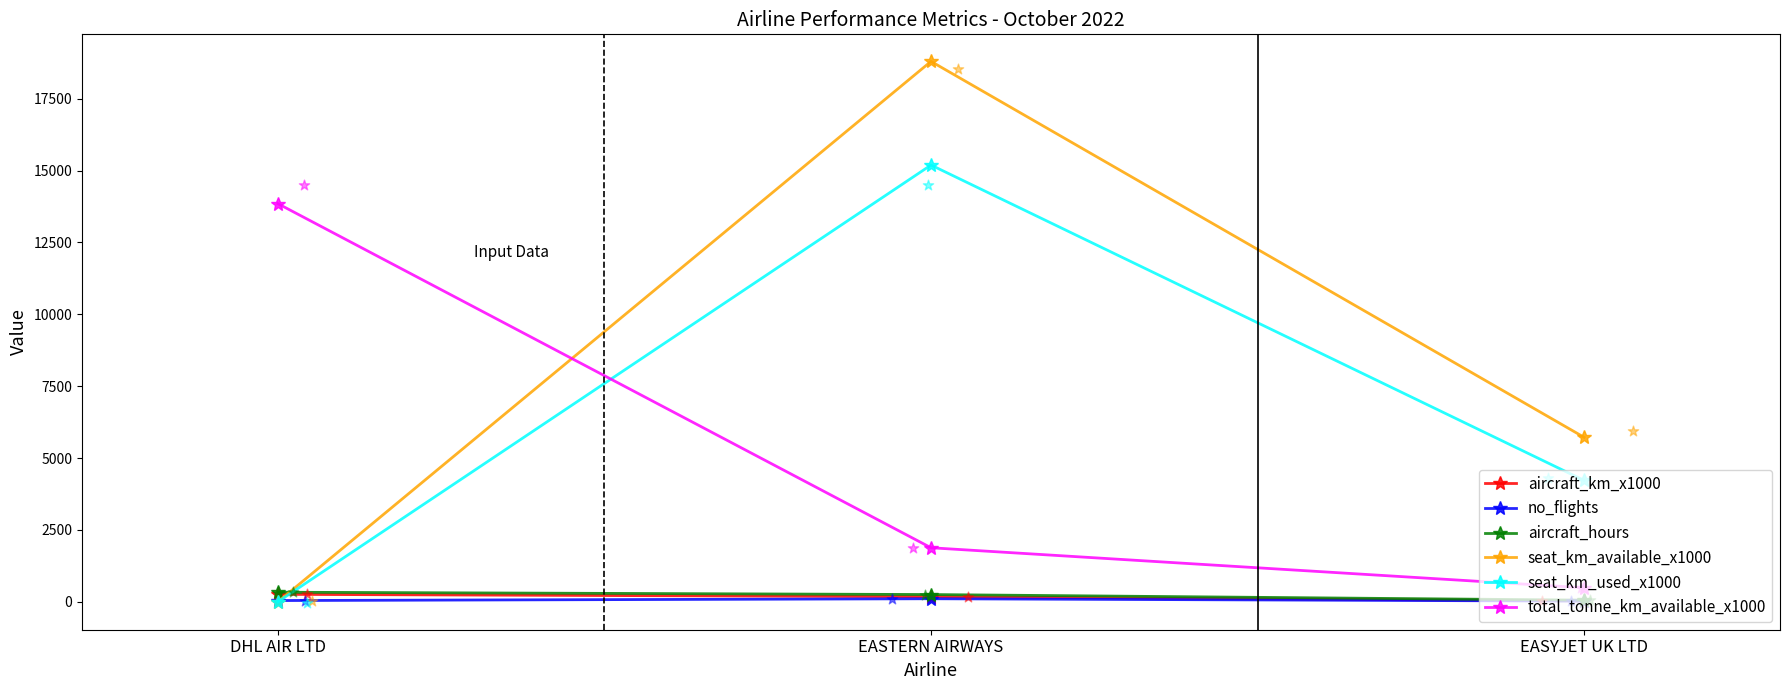

Which series contains the lowest Y value?

seat_km_available_x1000